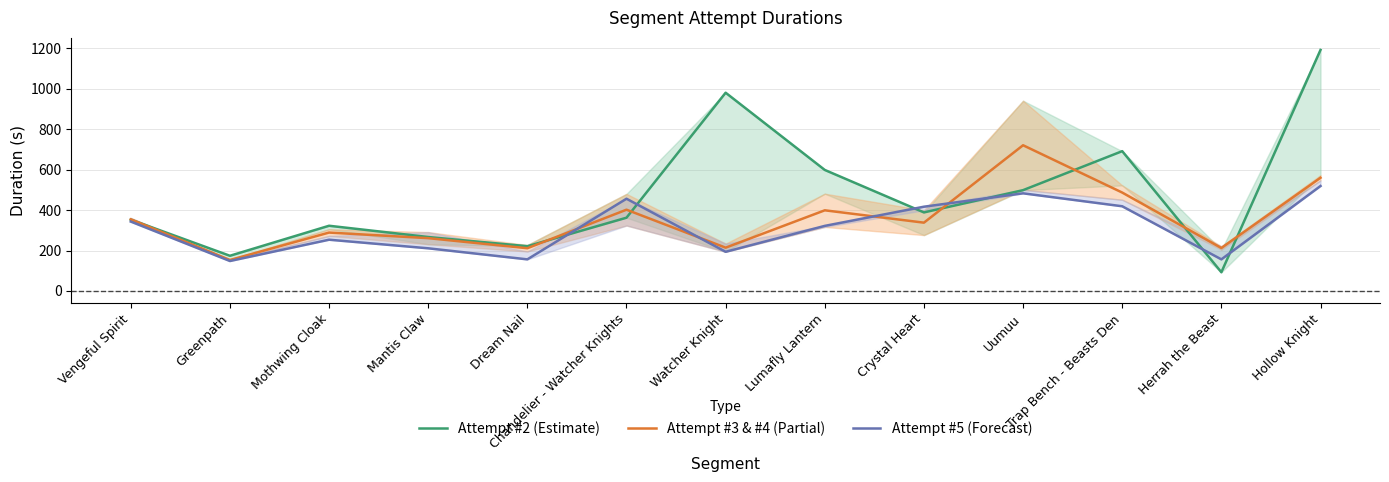

Is it true that Attempt #2 (Estimate) equals 92.7 at Herrah the Beast?

True